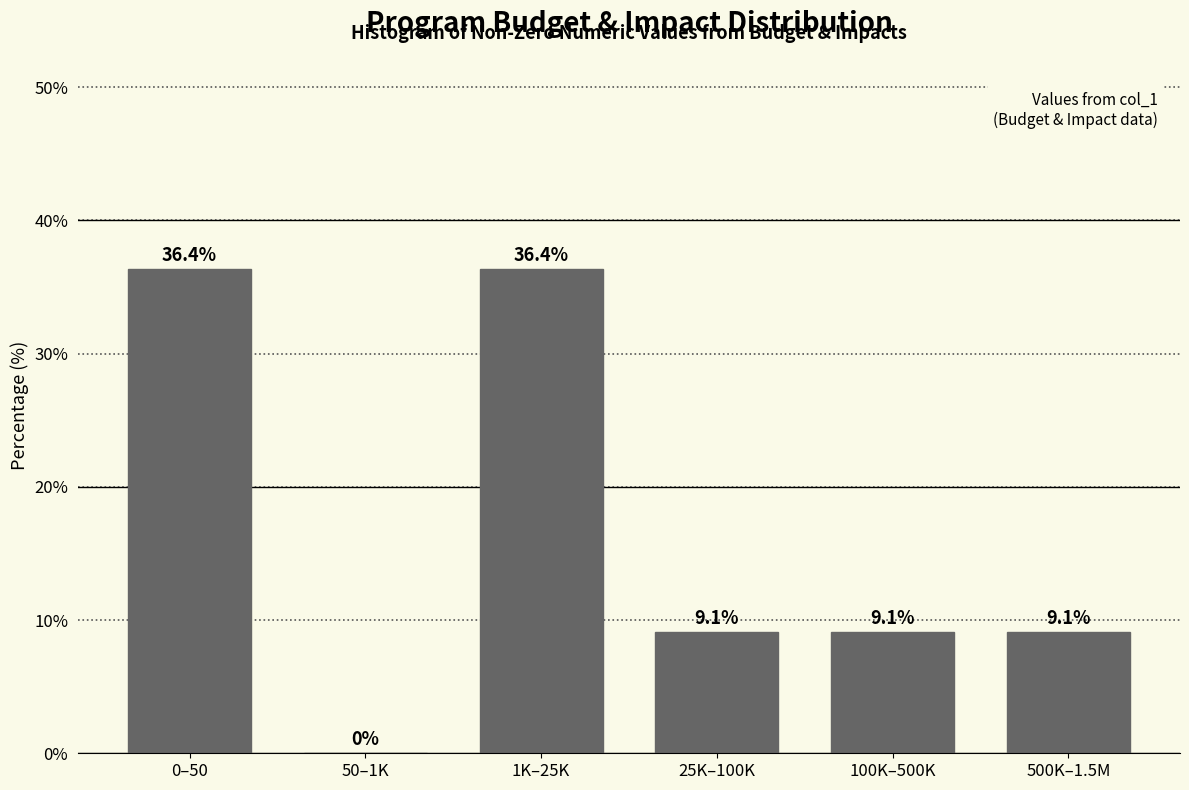

Reading left to right, what are all the values shown in this chart?

0–50=36.4	50–1K=0.0	1K–25K=36.4	25K–100K=9.1	100K–500K=9.1	500K–1.5M=9.1